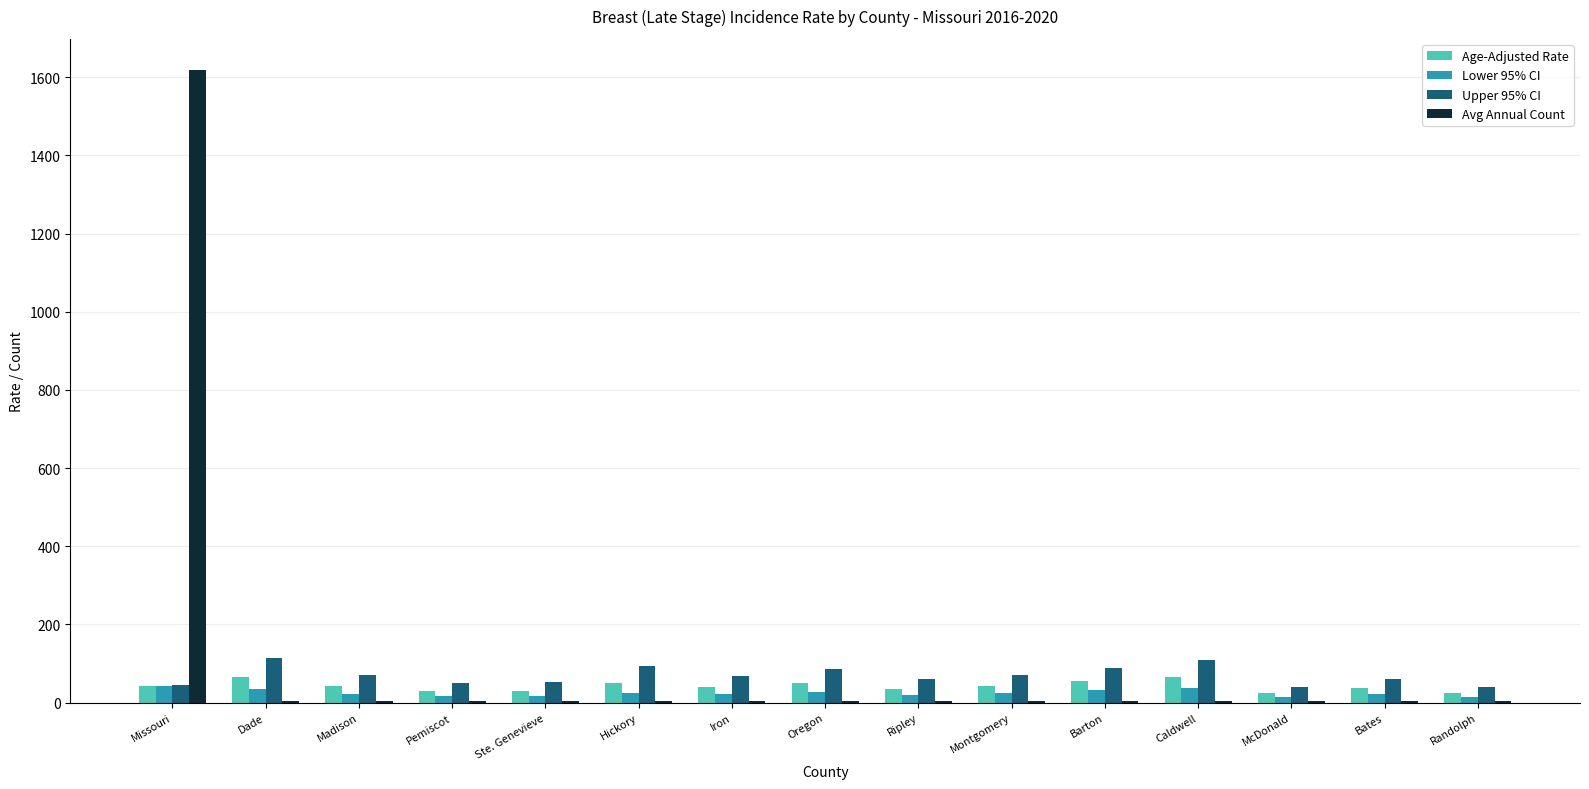

What is the sum of all Avg Annual Count values?

1665.0